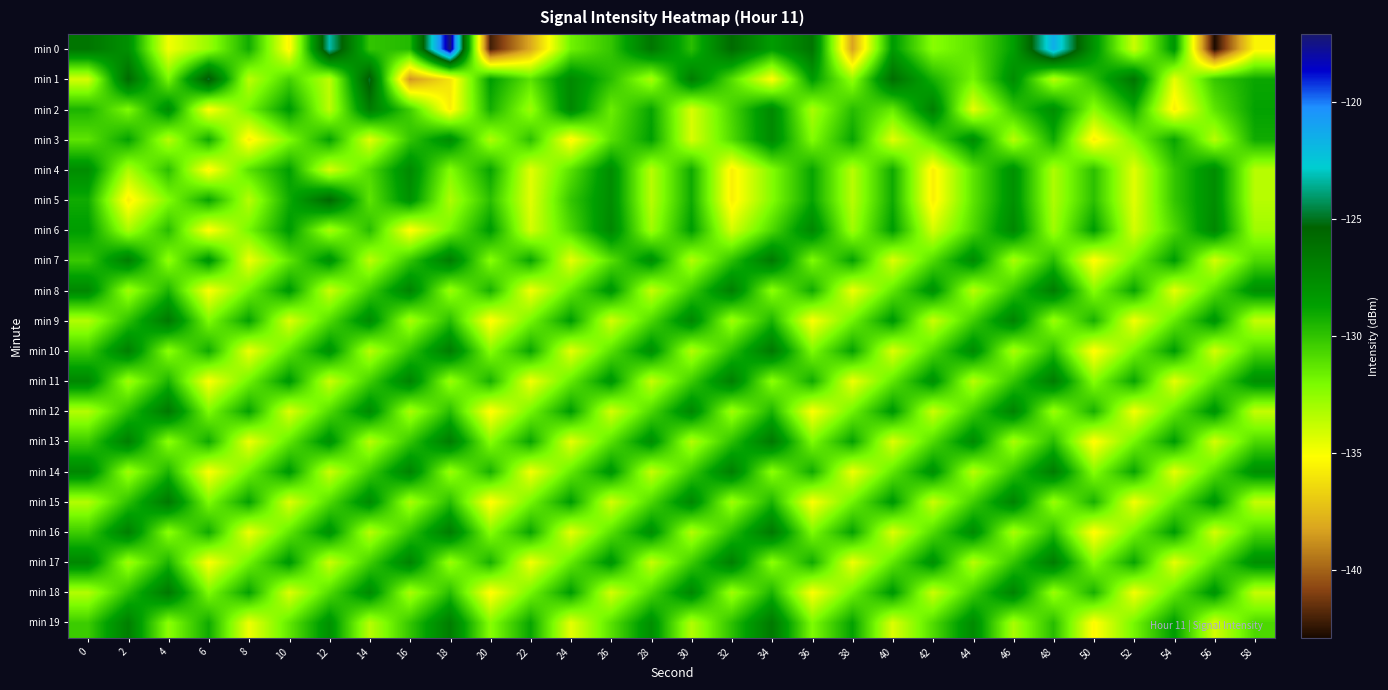

List the series in order of their peak value, lowest first.

min 3, min 4, min 6, min 2, min 8, min 11, min 14, min 17, min 7, min 9, min 10, min 12, min 13, min 15, min 16, min 18, min 19, min 5, min 1, min 0